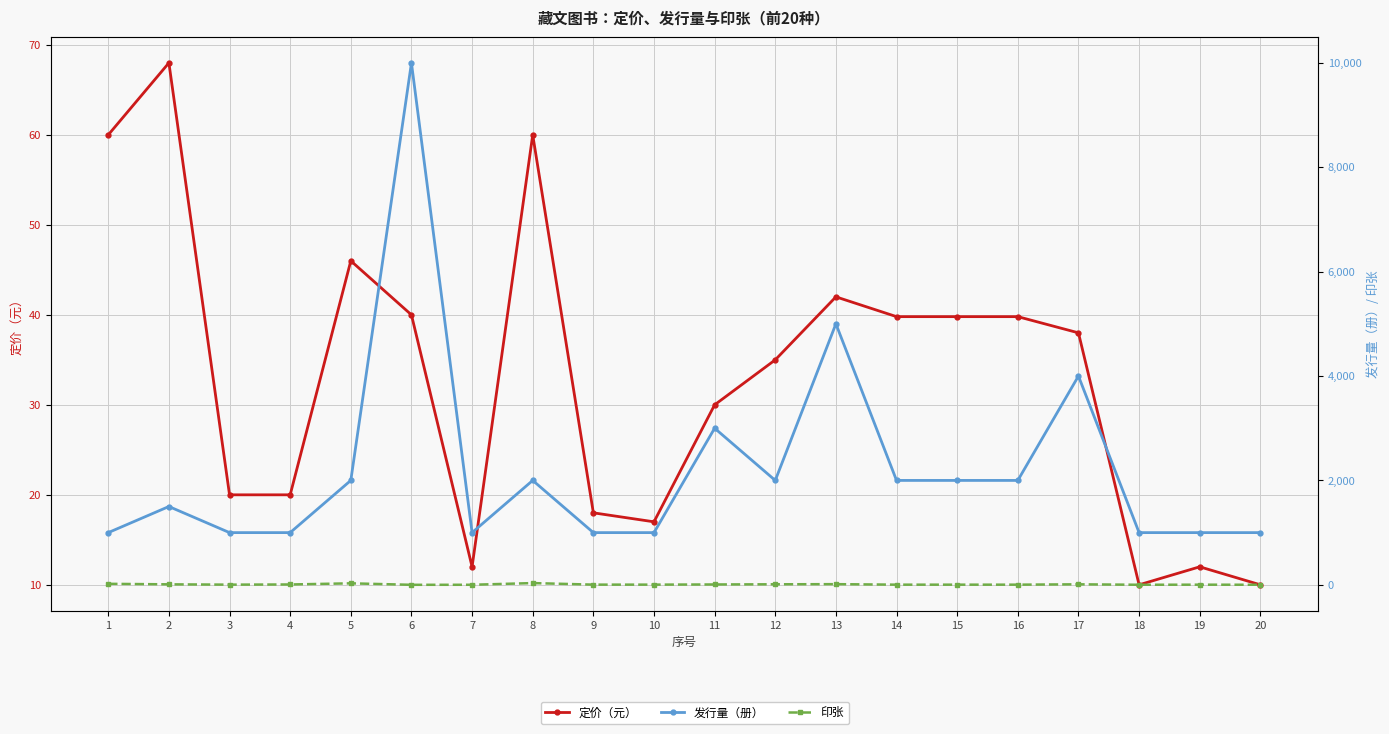

What is the maximum value shown in the chart?

10000.0